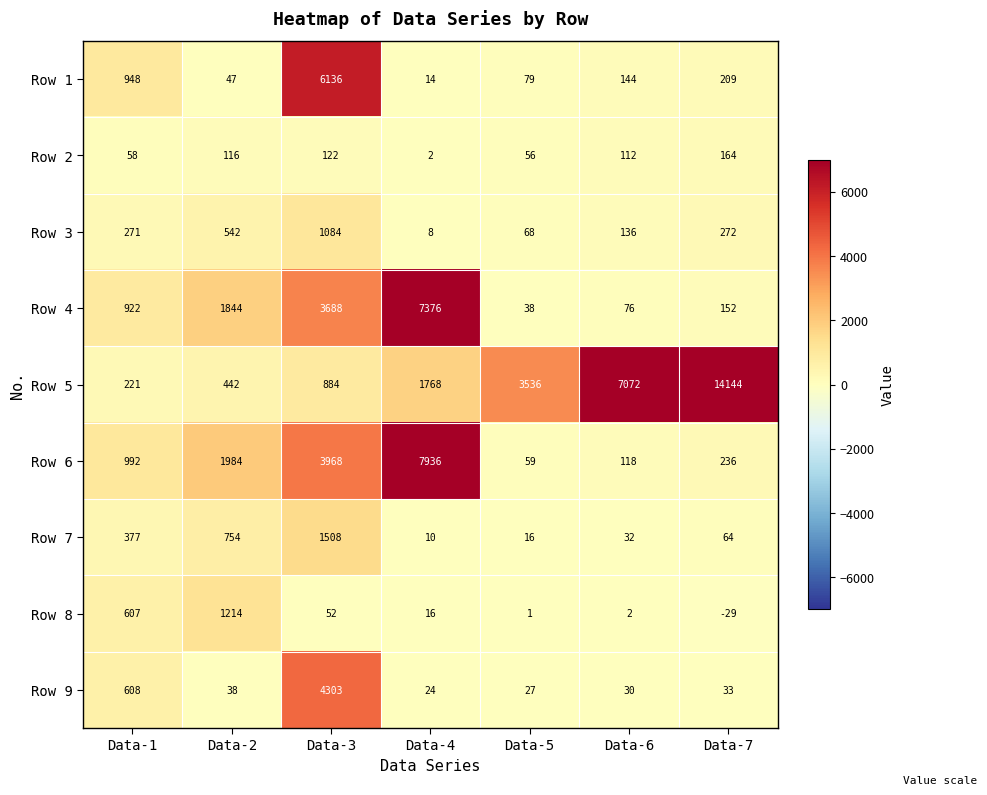

What is the difference between the highest and lowest values at Data-4?

7934